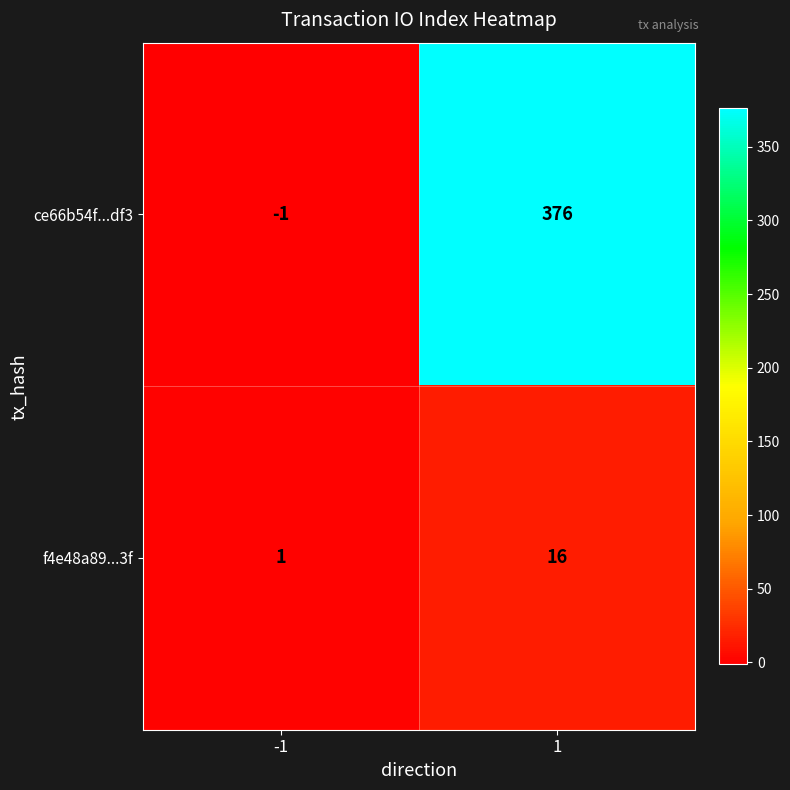

The value of f4e48a89...3f at -1 is 0. True or false?

False